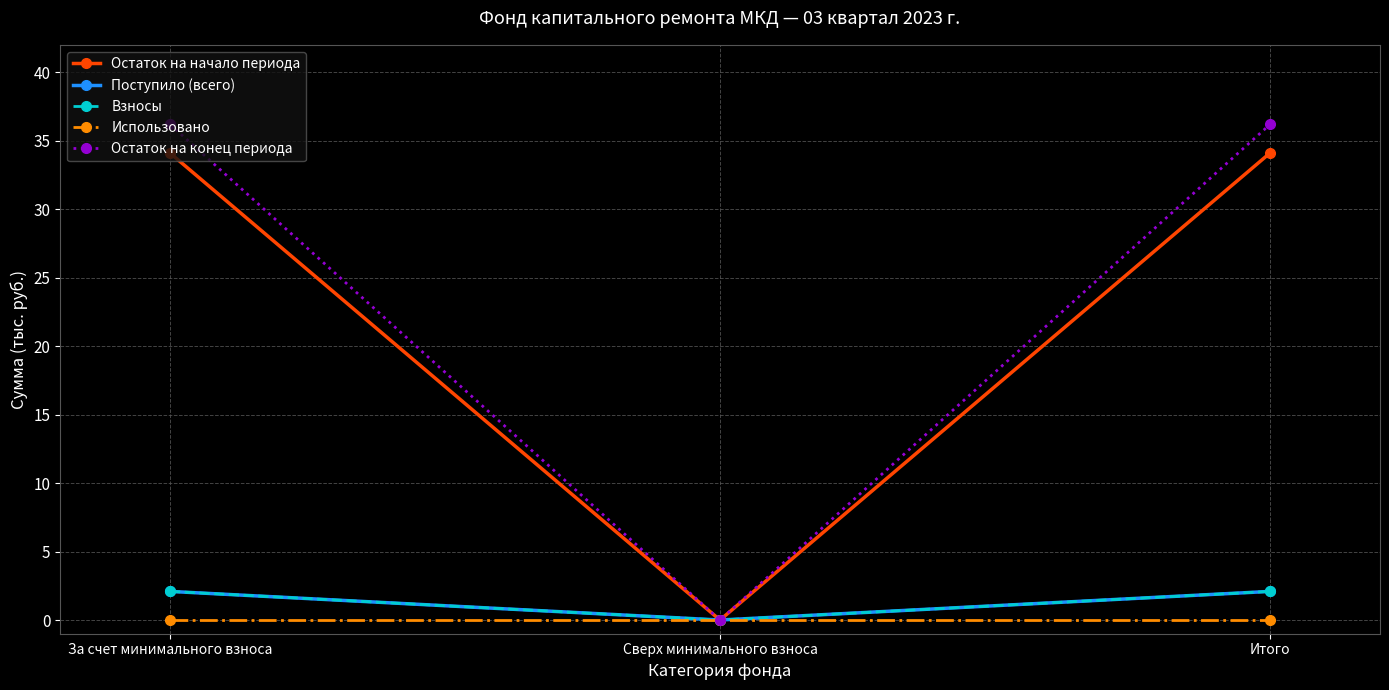

What is the total value across all series at За счет минимального взноса?

74.5